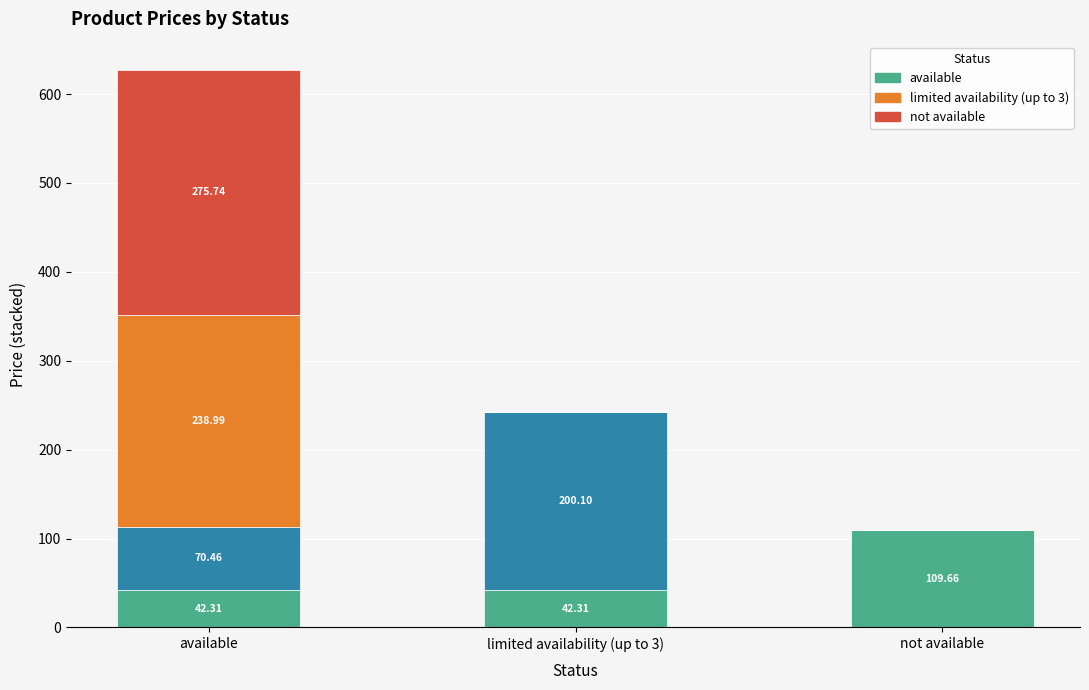

At which category is the sum across all series the highest?

available